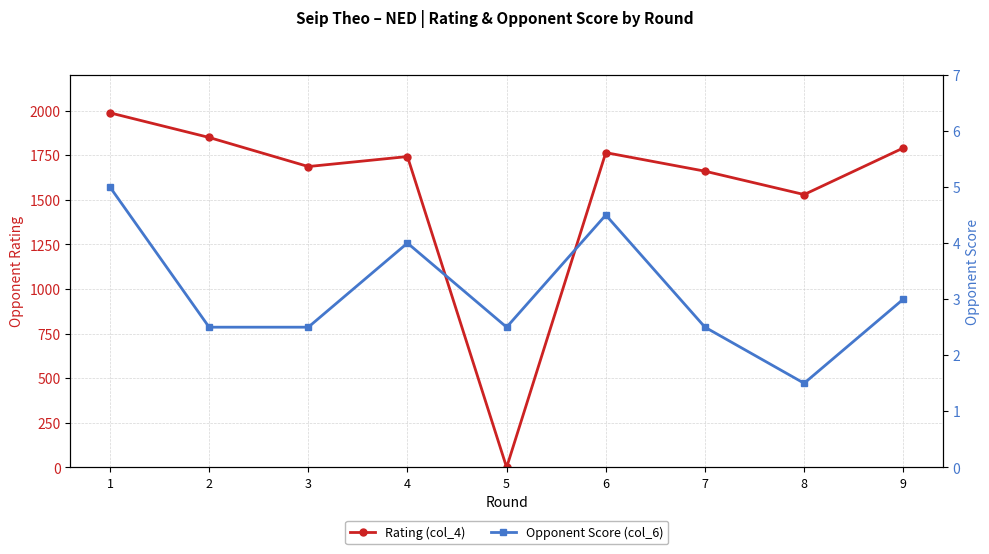

Which series has the widest spread of values?

Rating (col_4)